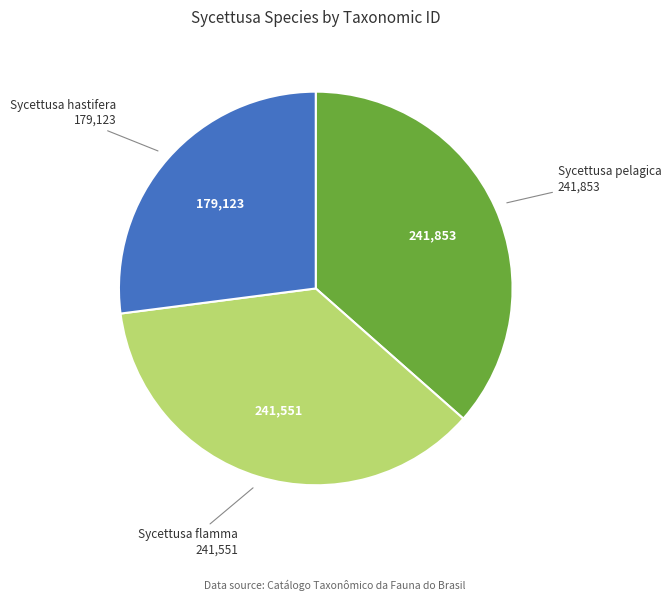

Is there any slice that represents more than half of the pie?

No